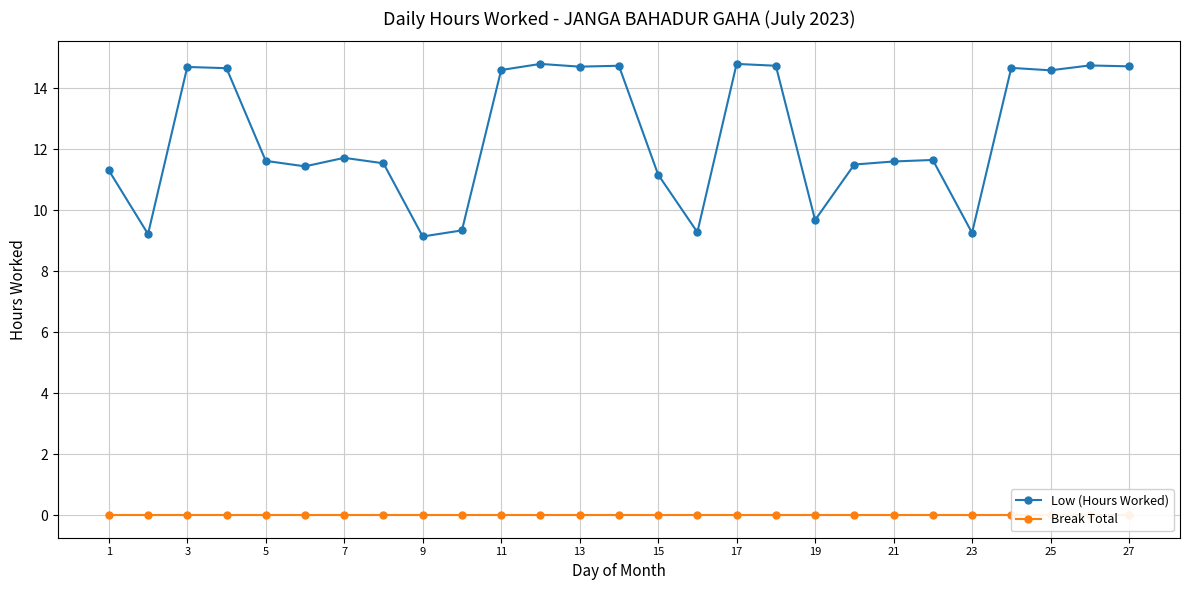

The Low (Hours Worked) series shows 20.5 at 5. True or false?

False